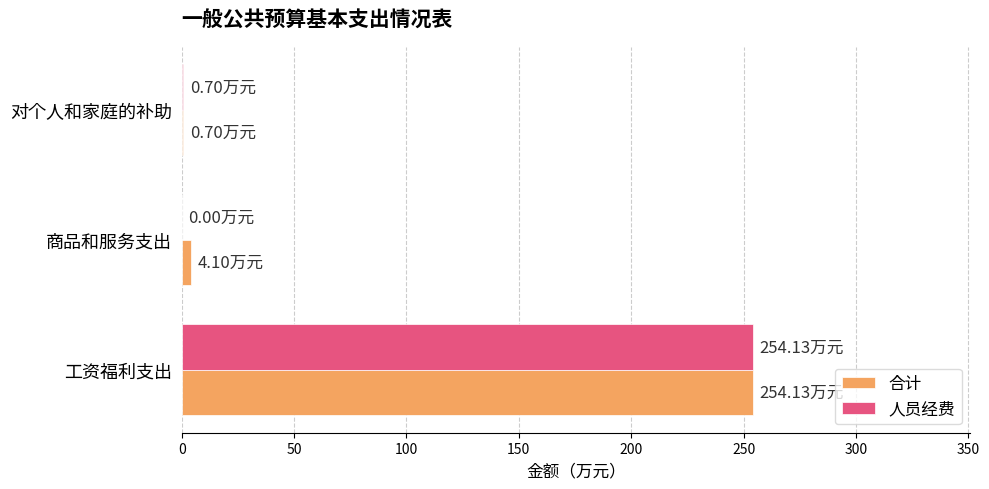

What is the sum of all 合计 values?

258.9